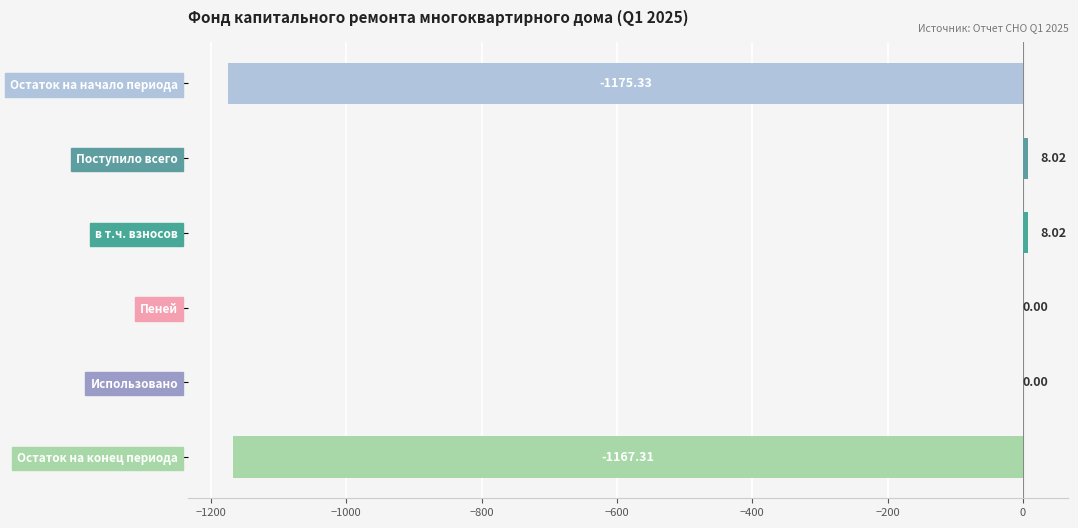

Are the bars grouped side by side (vs. stacked)?

No